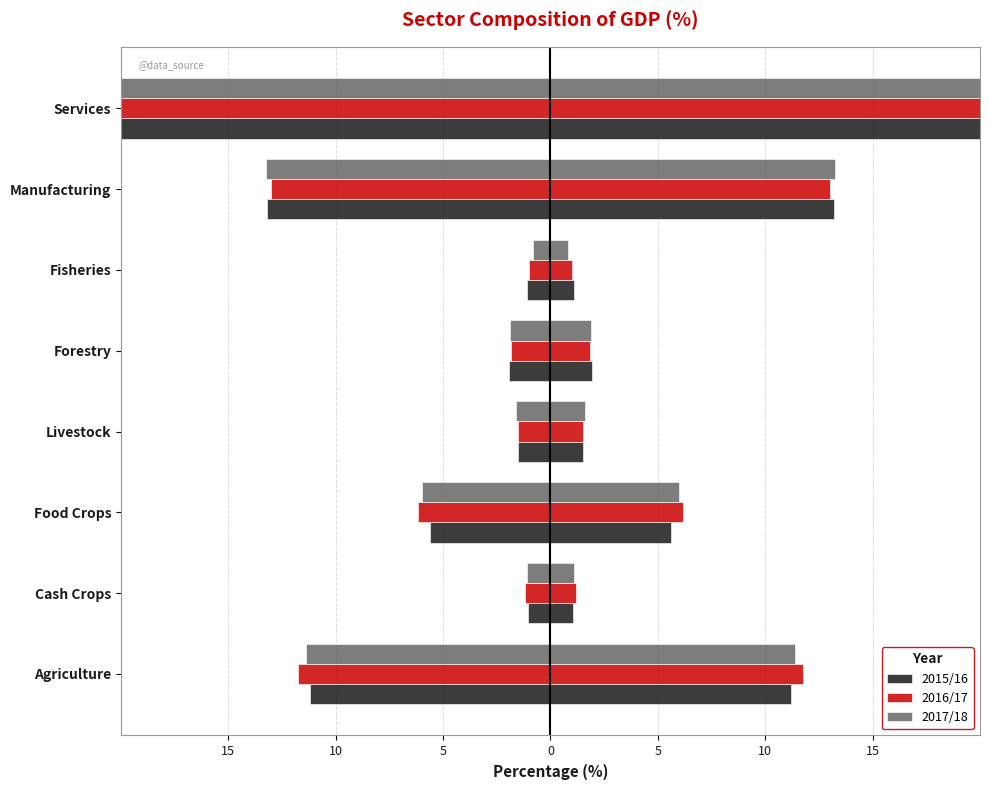

How many values in the 2017/18 series exceed -1?

1